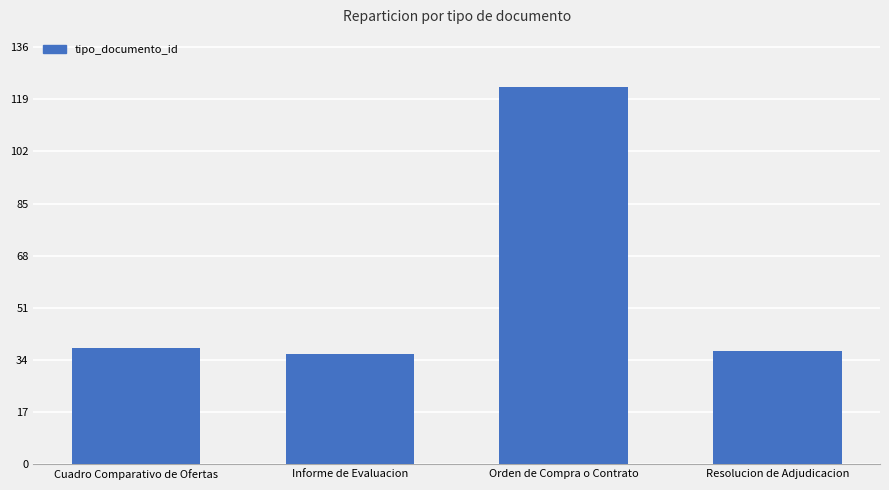

What is the change in value from Orden de Compra o Contrato to Resolucion de Adjudicacion?

-86